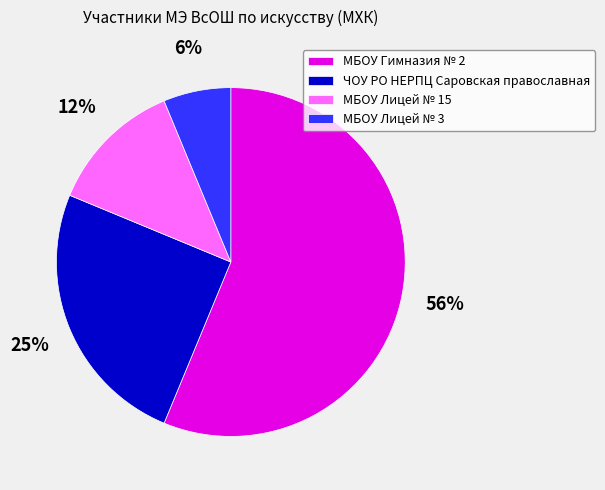

Between МБОУ Лицей № 3 and МБОУ Лицей № 15, which is larger?

МБОУ Лицей № 15